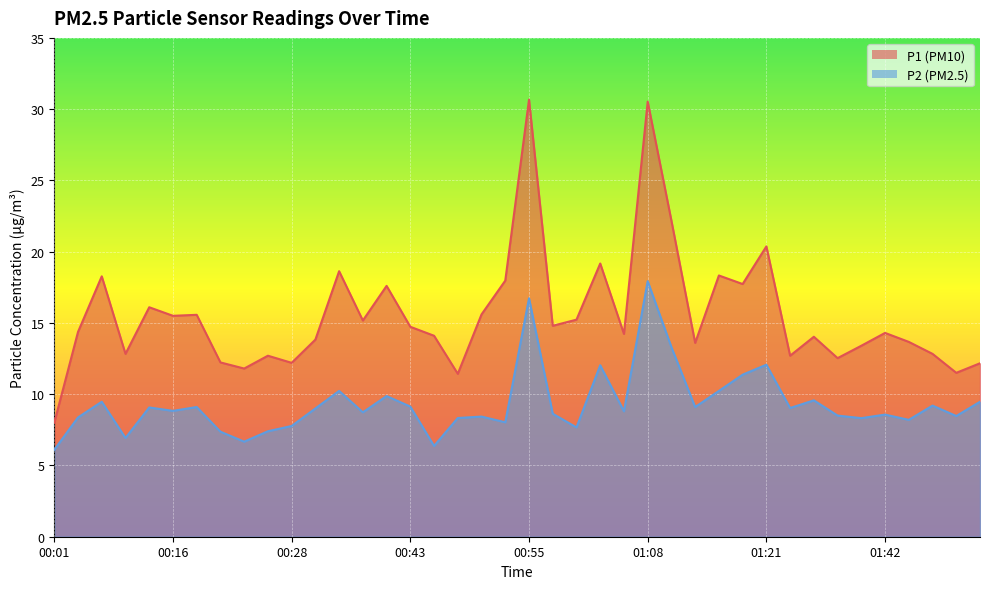

What is the label of the 13th point from the left?

00:33